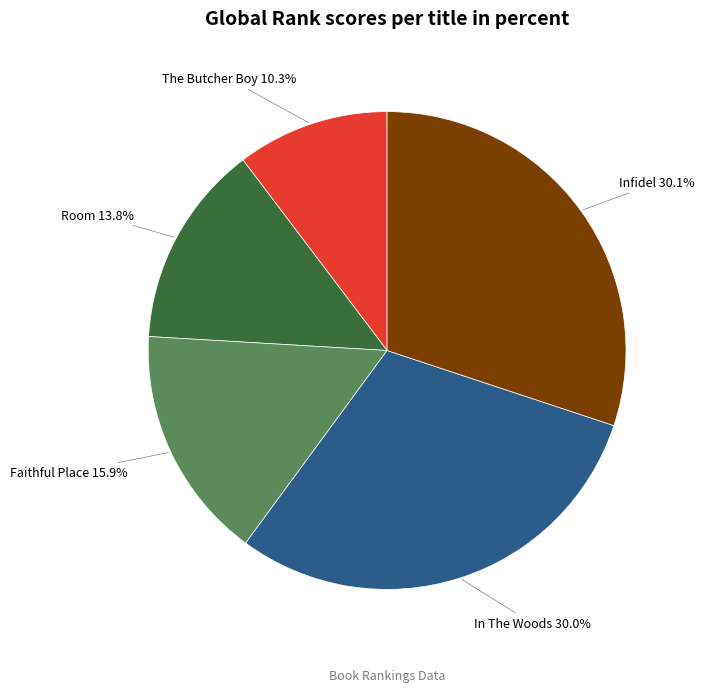

Approximately how many times larger is the value at Infidel compared to Room?

2.2